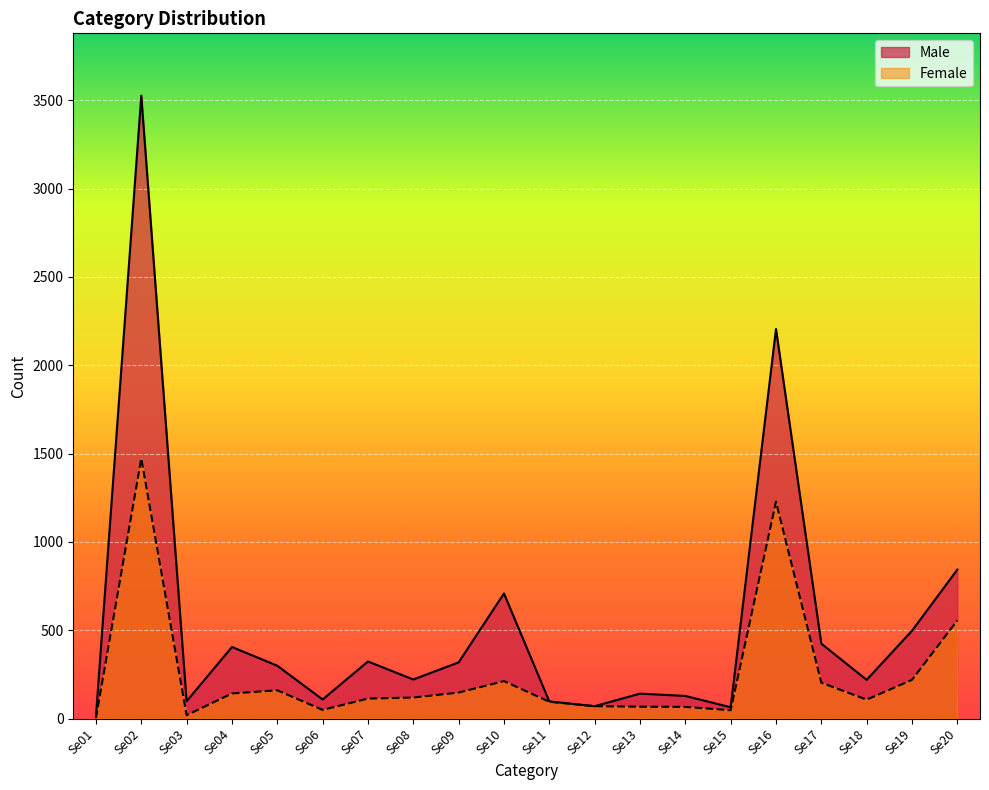

Reading left to right, list all the values displayed in this chart.

Male: Se01=13	Se02=3526	Se03=98	Se04=405	Se05=299	Se06=108	Se07=323	Se08=221	Se09=318	Se10=708	Se11=97	Se12=70	Se13=141	Se14=128	Se15=64	Se16=2205	Se17=424	Se18=219	Se19=497	Se20=843
Female: Se01=3	Se02=1472	Se03=19	Se04=142	Se05=160	Se06=49	Se07=113	Se08=119	Se09=147	Se10=212	Se11=95	Se12=70	Se13=67	Se14=66	Se15=47	Se16=1227	Se17=203	Se18=107	Se19=219	Se20=556